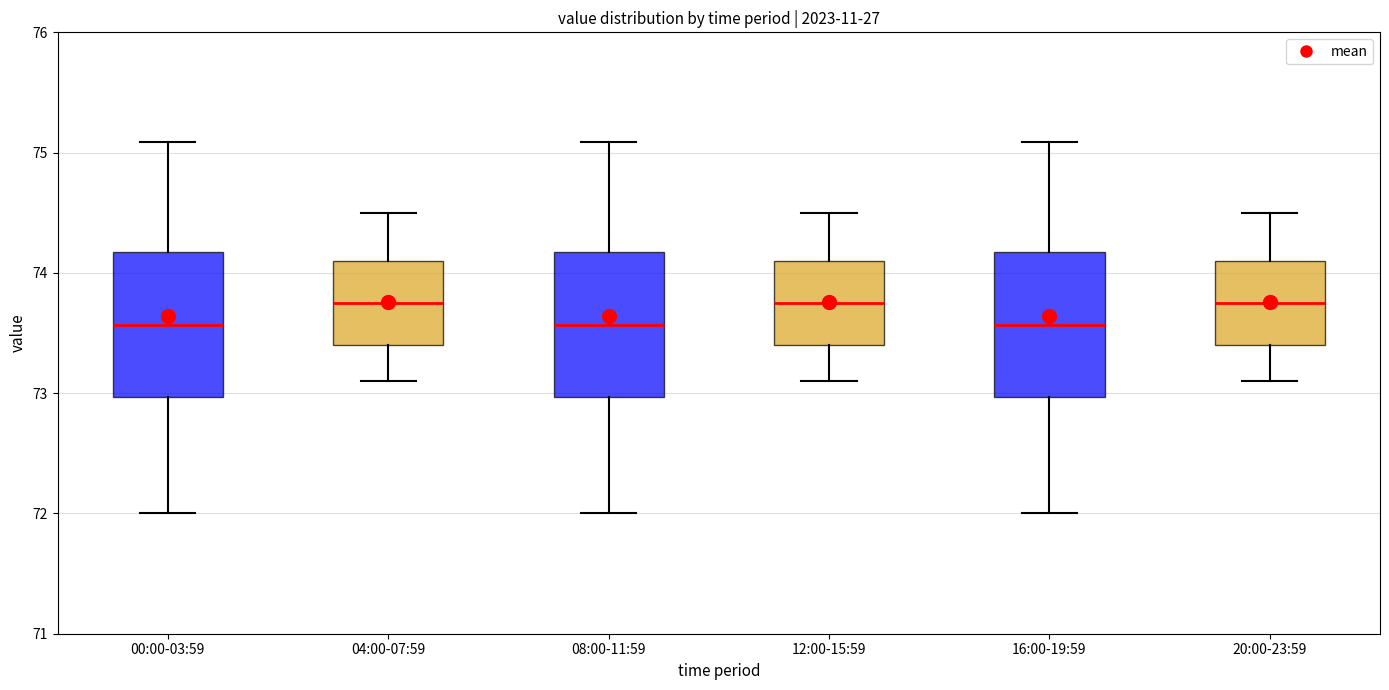

Where is the upper edge of the box for 20:00-23:59 on the y-axis? The values are not printed on the chart, so give them approximately, as read against the axis.

74.1